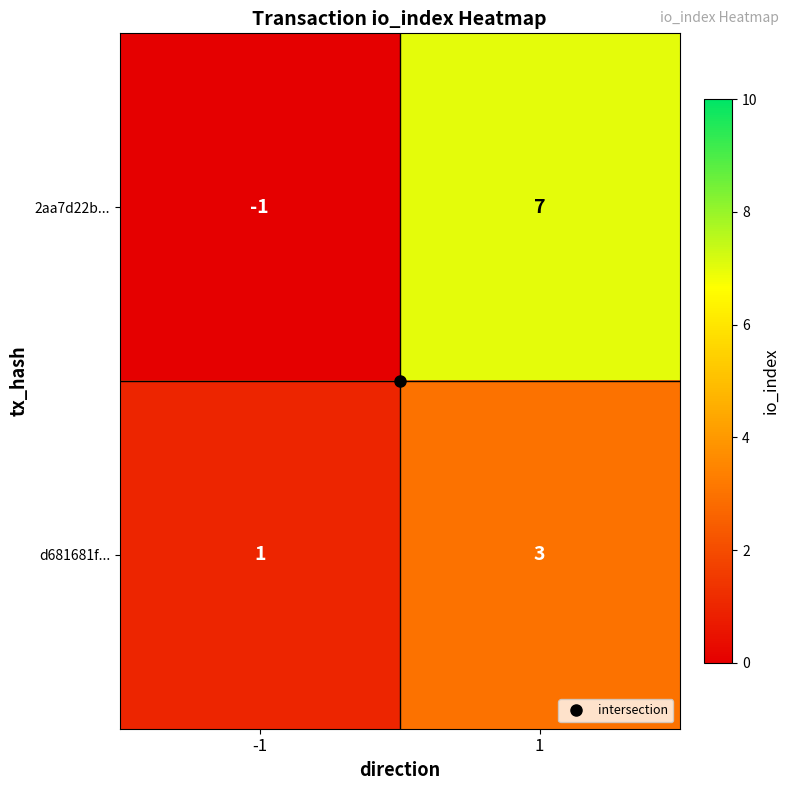

Is it true that d681681f... equals 1 at -1?

True